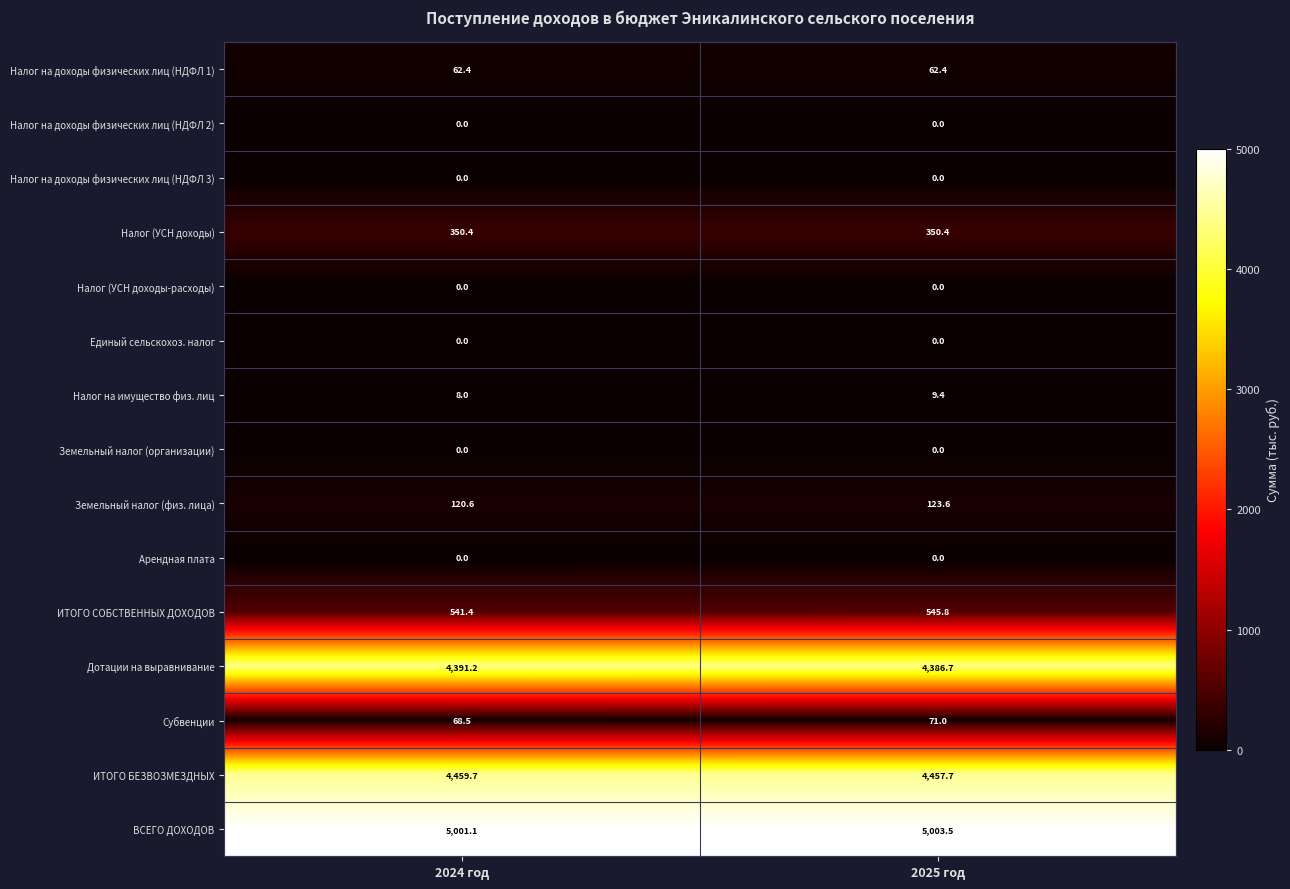

What is the approximate value of ИТОГО СОБСТВЕННЫХ ДОХОДОВ at 2024 год?

541.4